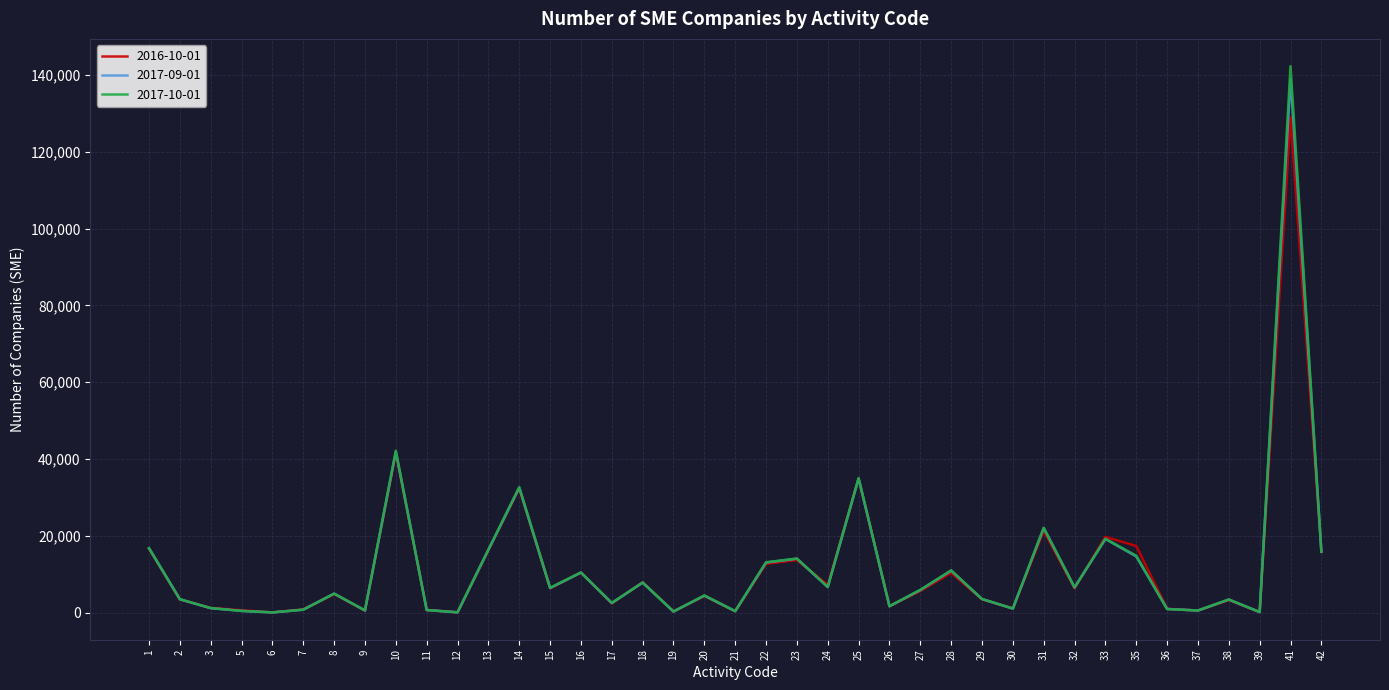

True or false: 2016-10-01 and 2017-09-01 cross at least once.

True